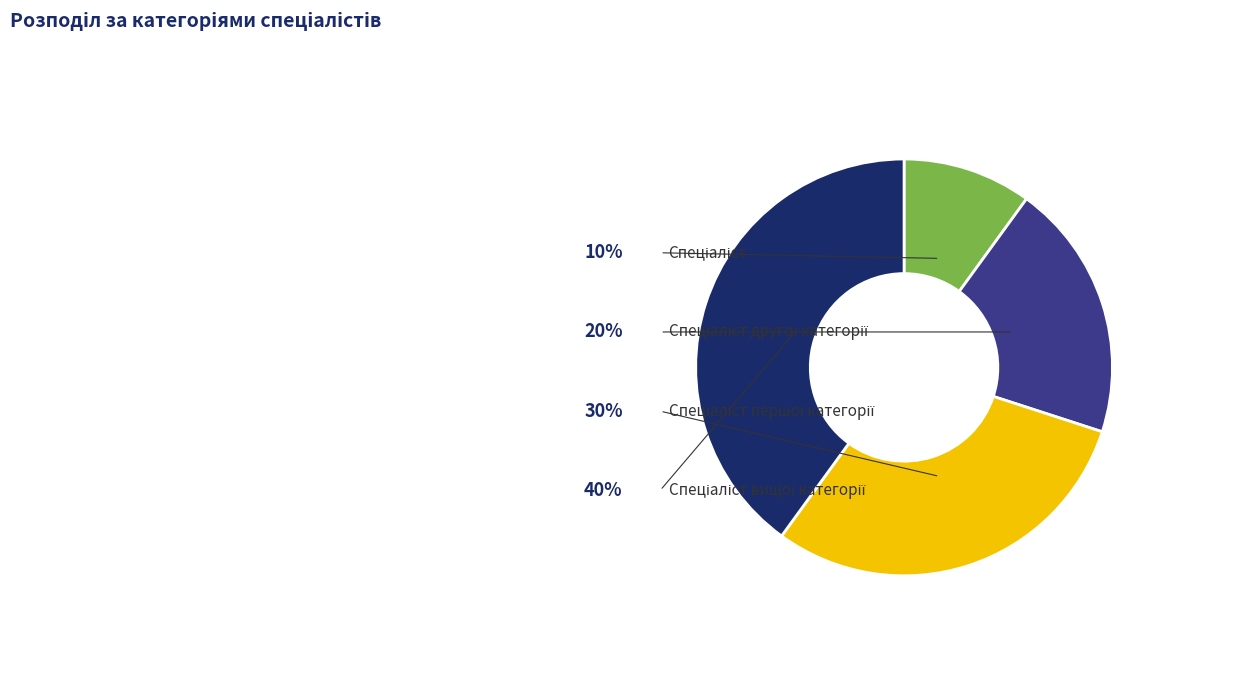

The Спеціаліст першої категорії slice represents 24% of the pie. True or false?

False